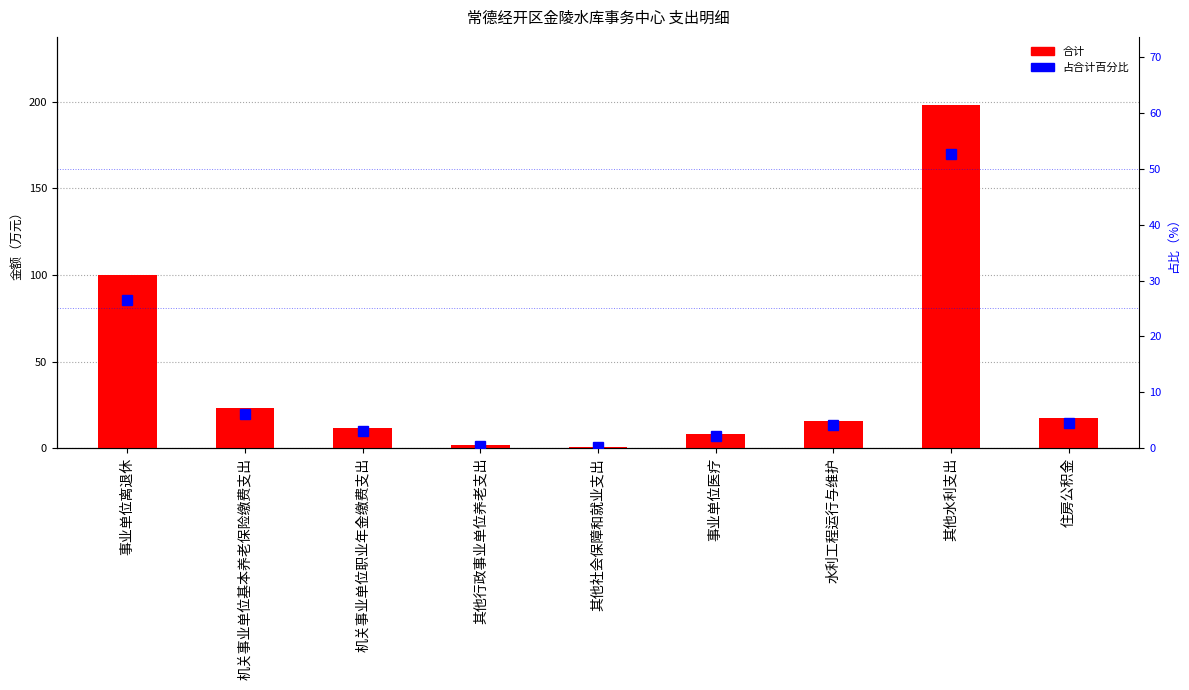

Which series has the largest range (max minus min)?

合计